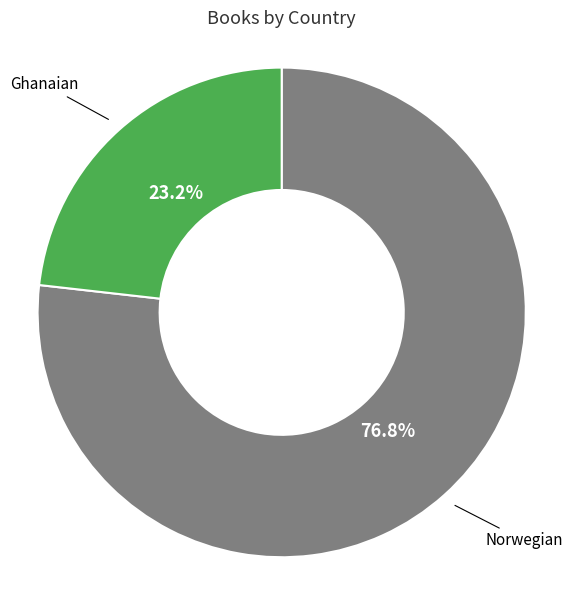

Does any single category account for the majority?

Yes